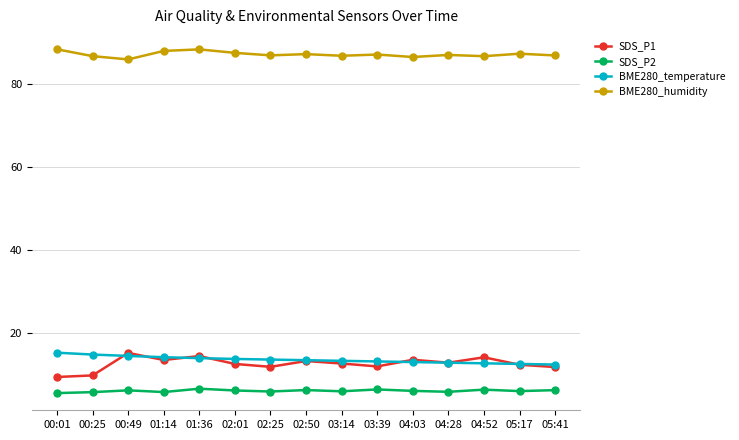

The BME280_humidity series shows 87.2 at 02:50. True or false?

True